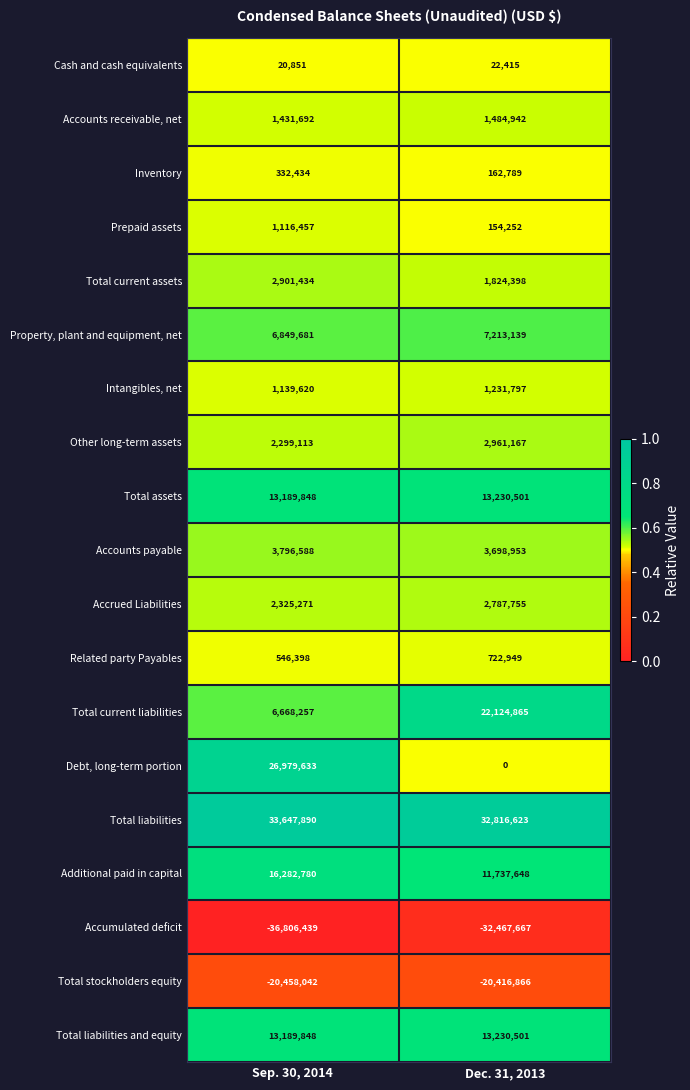

True or false: Accrued Liabilities has a value of 1585621 at Sep. 30, 2014.

False